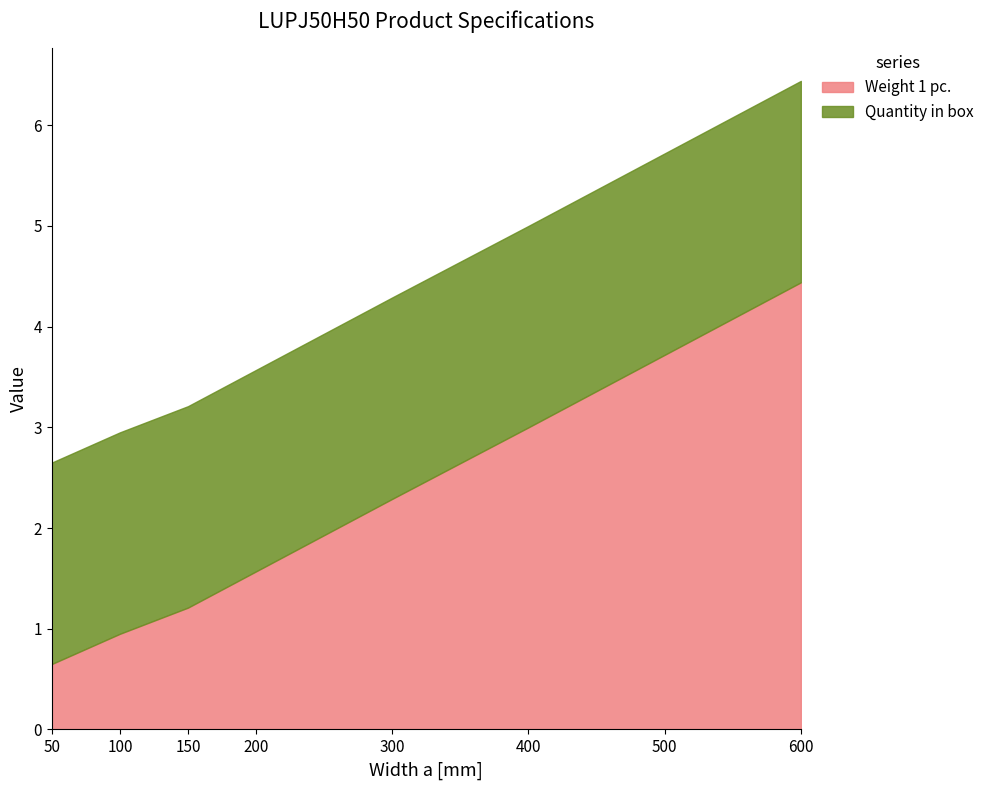

Between which two adjacent categories do Quantity in box and Weight 1 pc. first intersect?

200 and 300